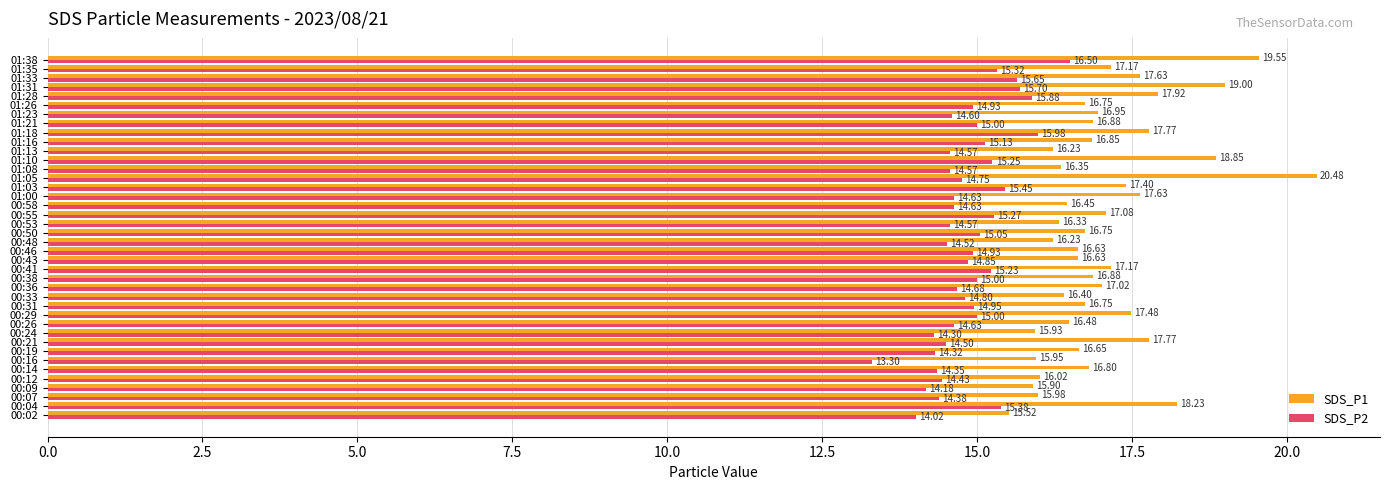

What is the average value of the SDS_P1 series?

17.1